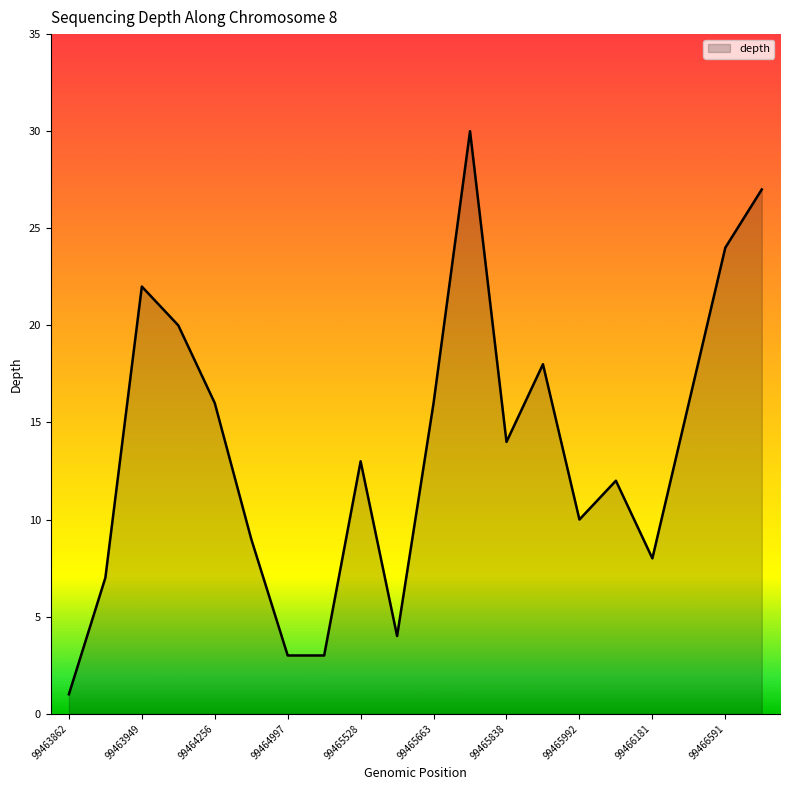

True or false: the data has more than 2 interior local peaks.

True